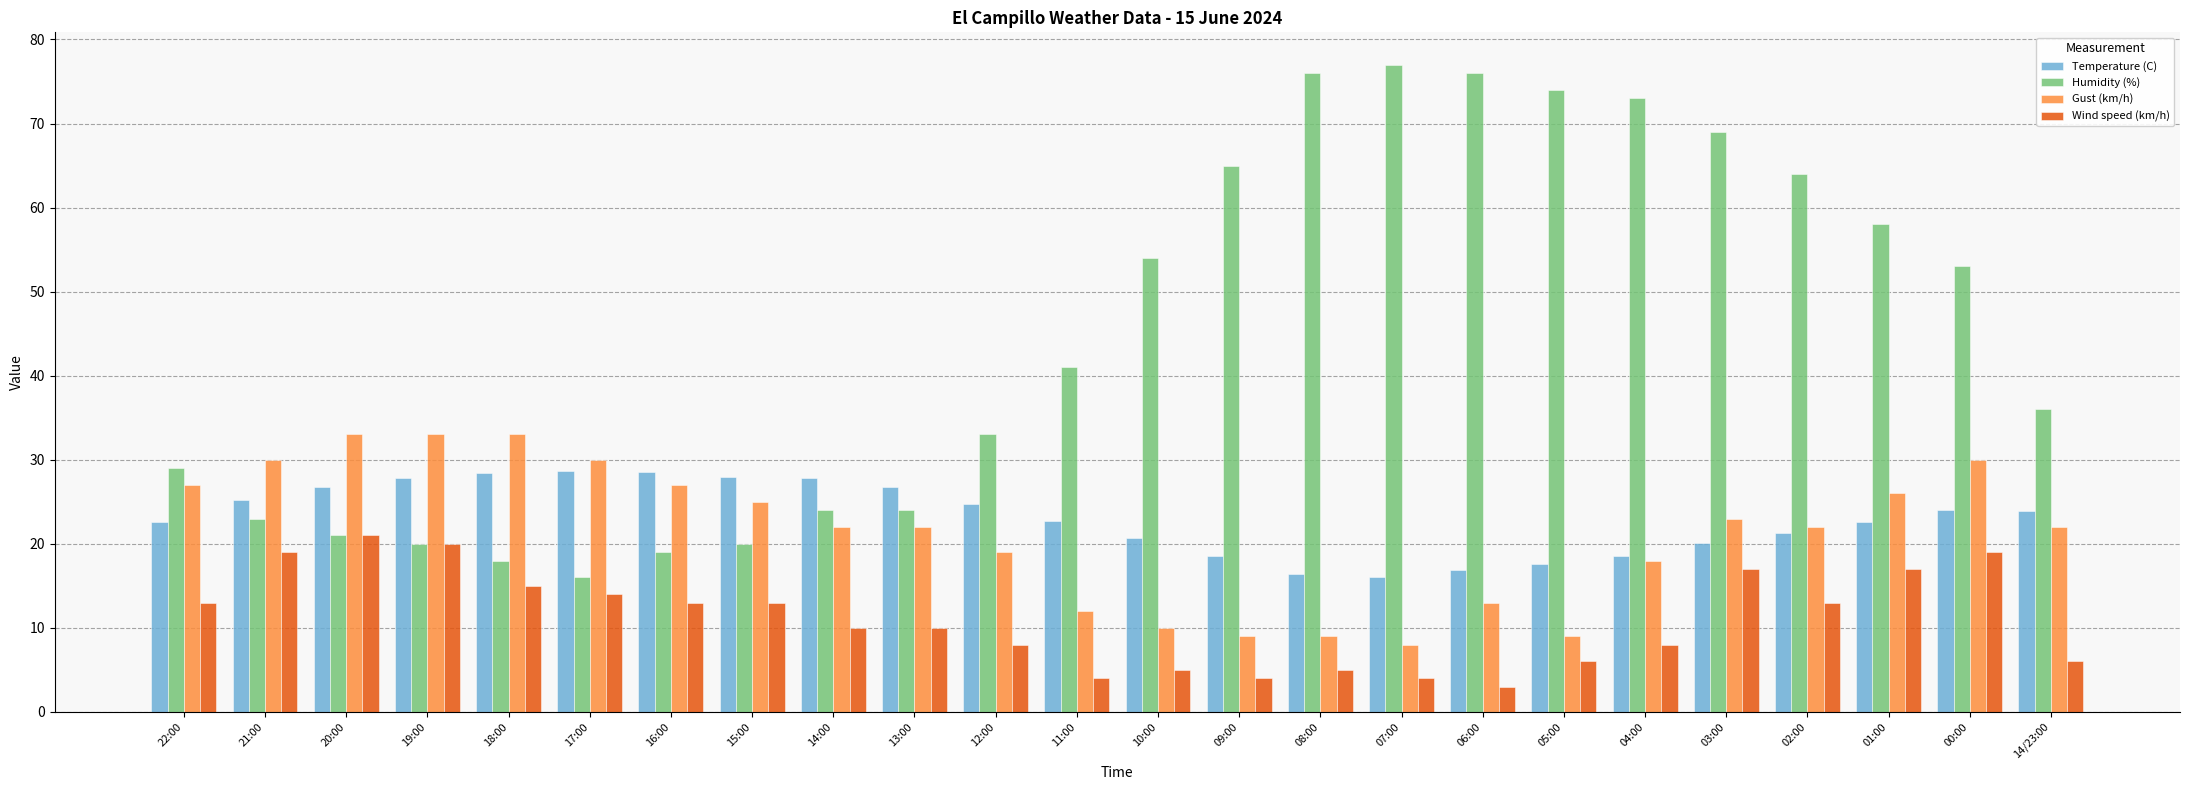

The value of Humidity (%) at 06:00 is 38.7. True or false?

False